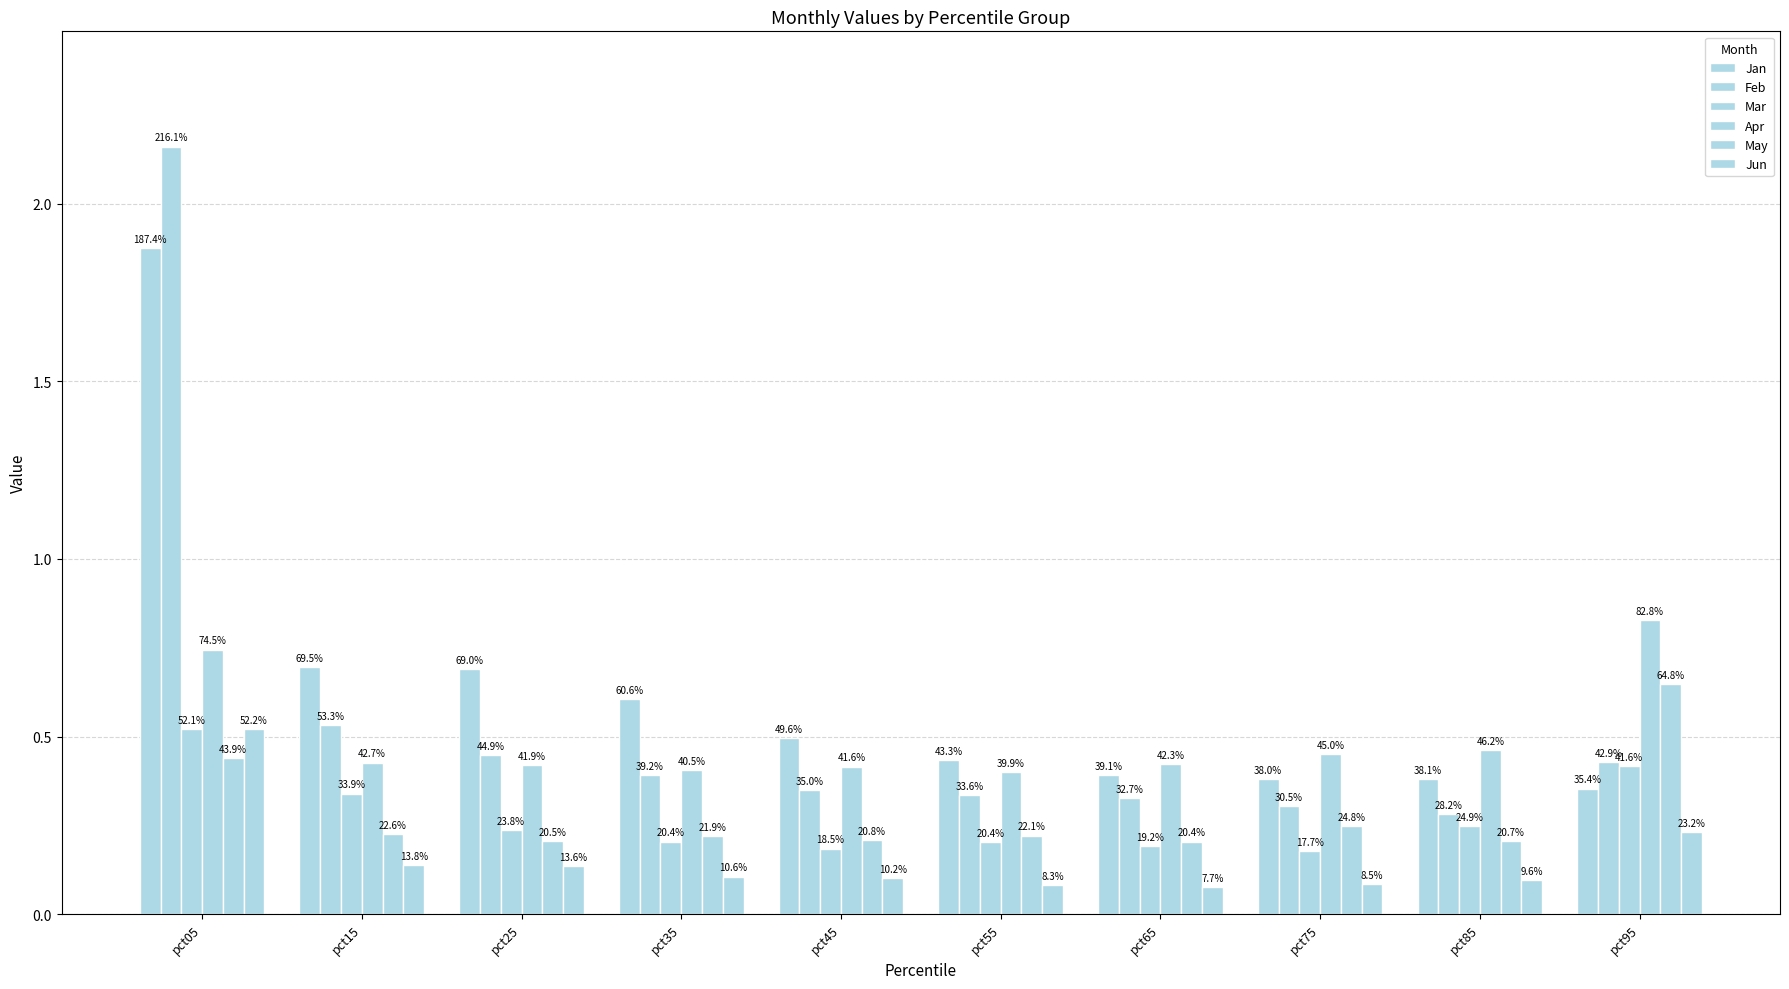

Which series has the largest total across all categories?

Jan